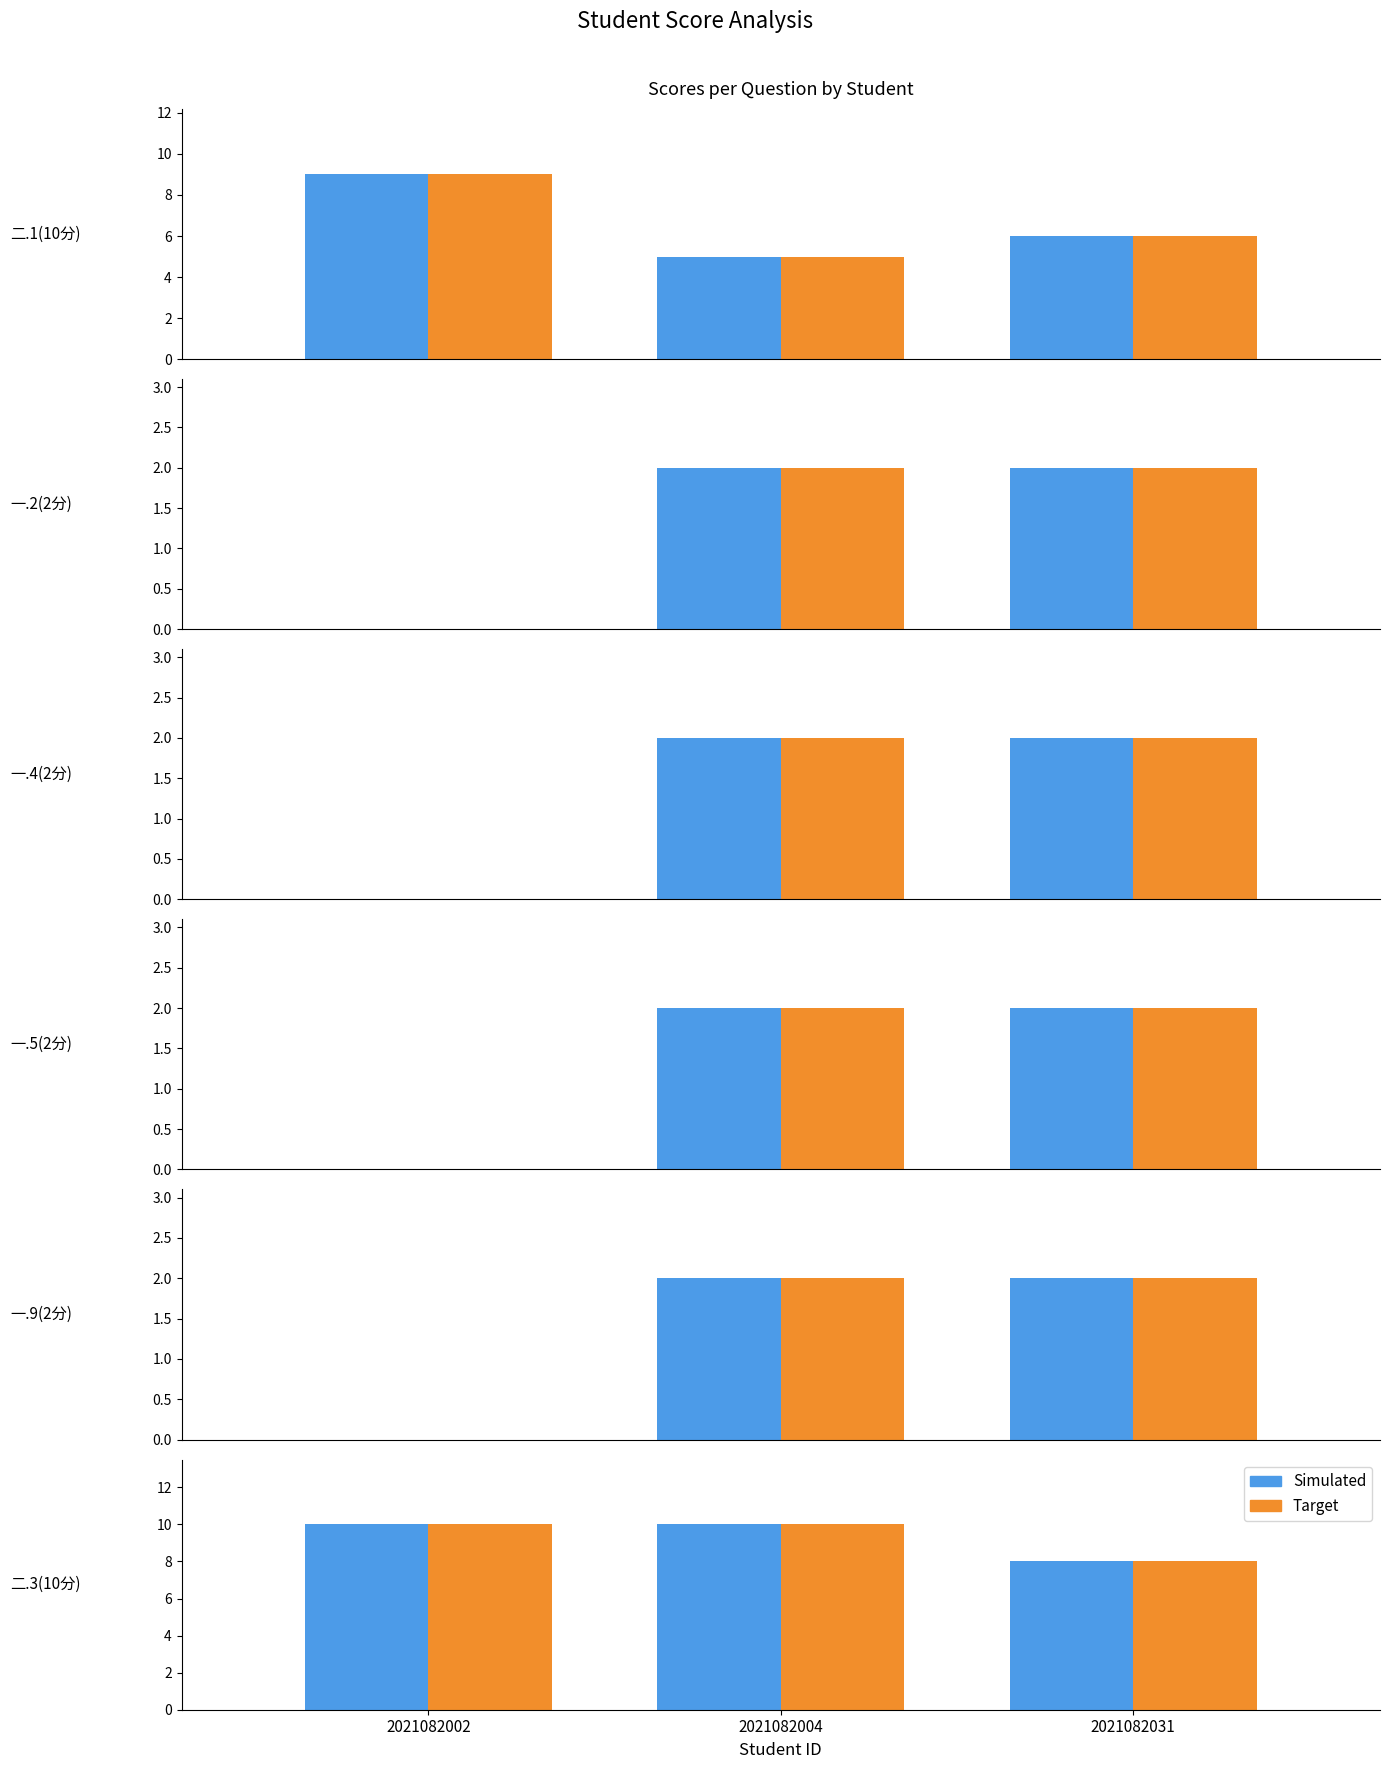

Rank the series at 2021082031 from highest to lowest value.

Simulated, Target